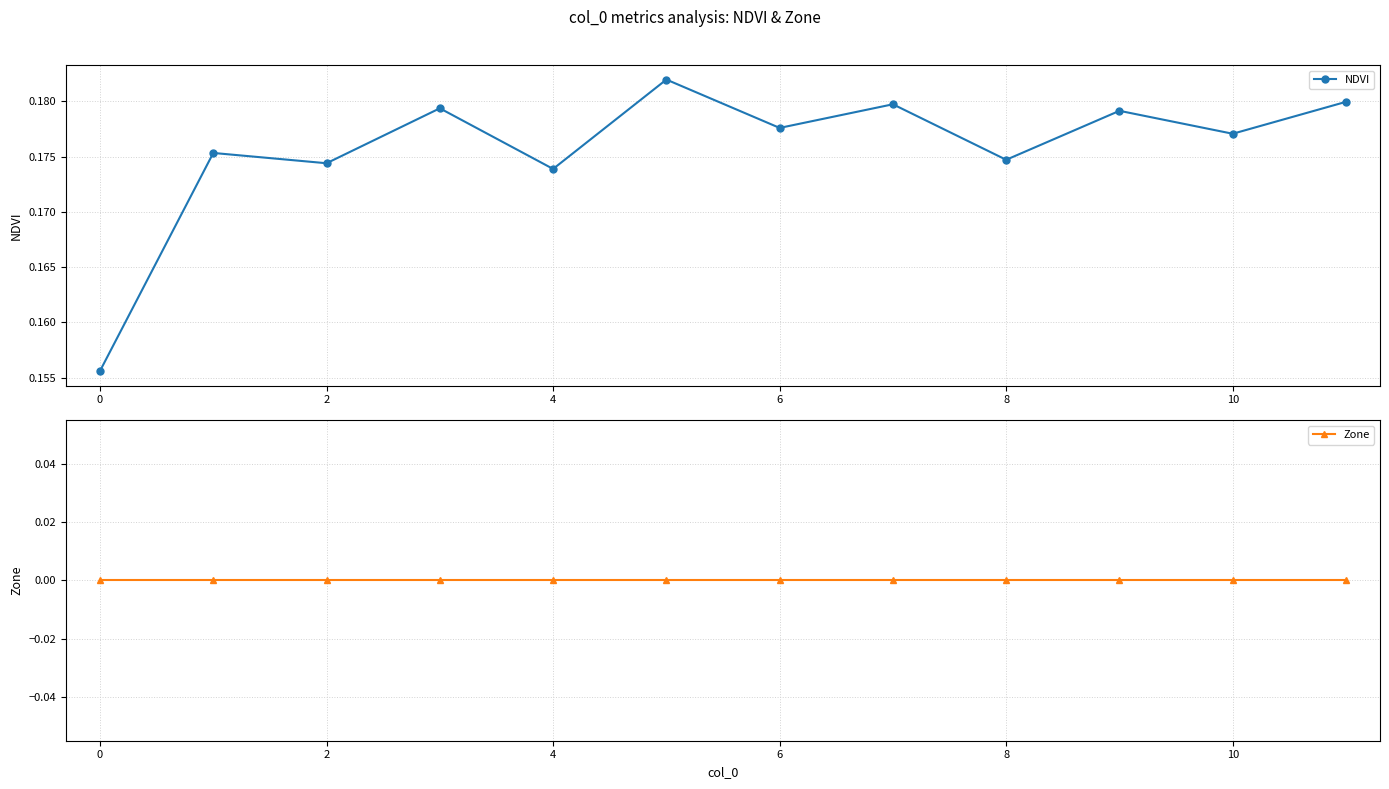

Reading left to right, list all the values displayed in this chart.

NDVI: 0.2	0.2	0.2	0.2	0.2	0.2	0.2	0.2	0.2	0.2	0.2	0.2
Zone: 0.0	0.0	0.0	0.0	0.0	0.0	0.0	0.0	0.0	0.0	0.0	0.0